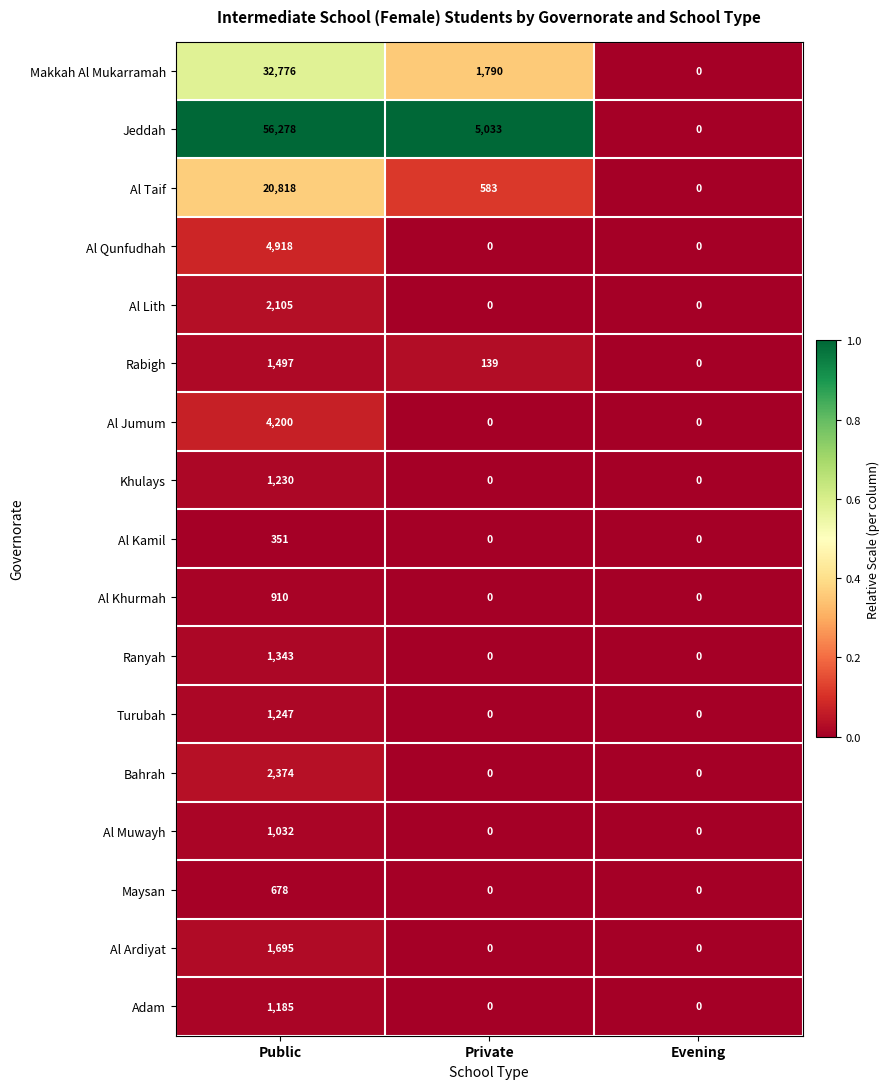

True or false: Bahrah has a value of -1111 at Private.

False